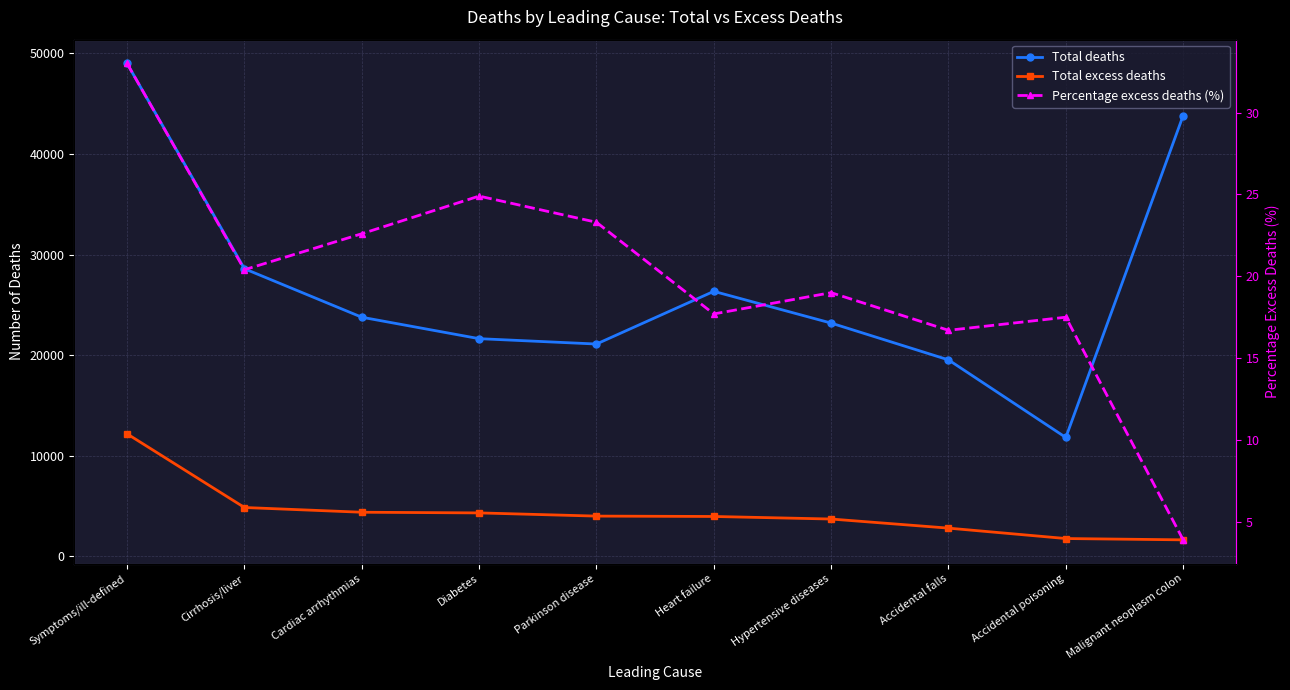

True or false: Total deaths has more than 0 points higher than both neighbors.

True